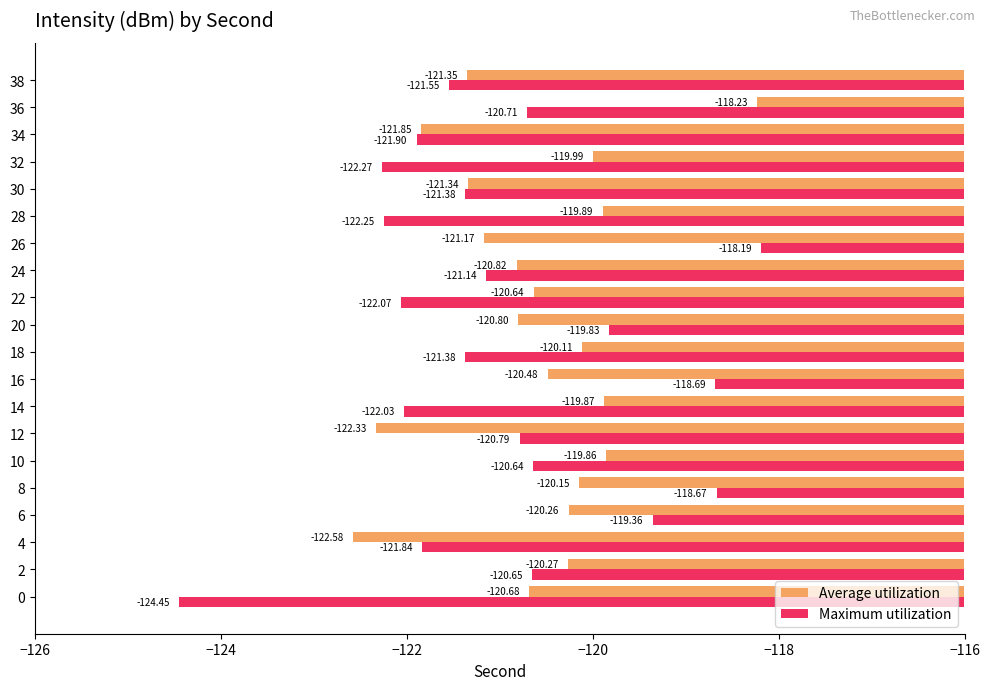

What is the minimum value for Average utilization?

-122.6